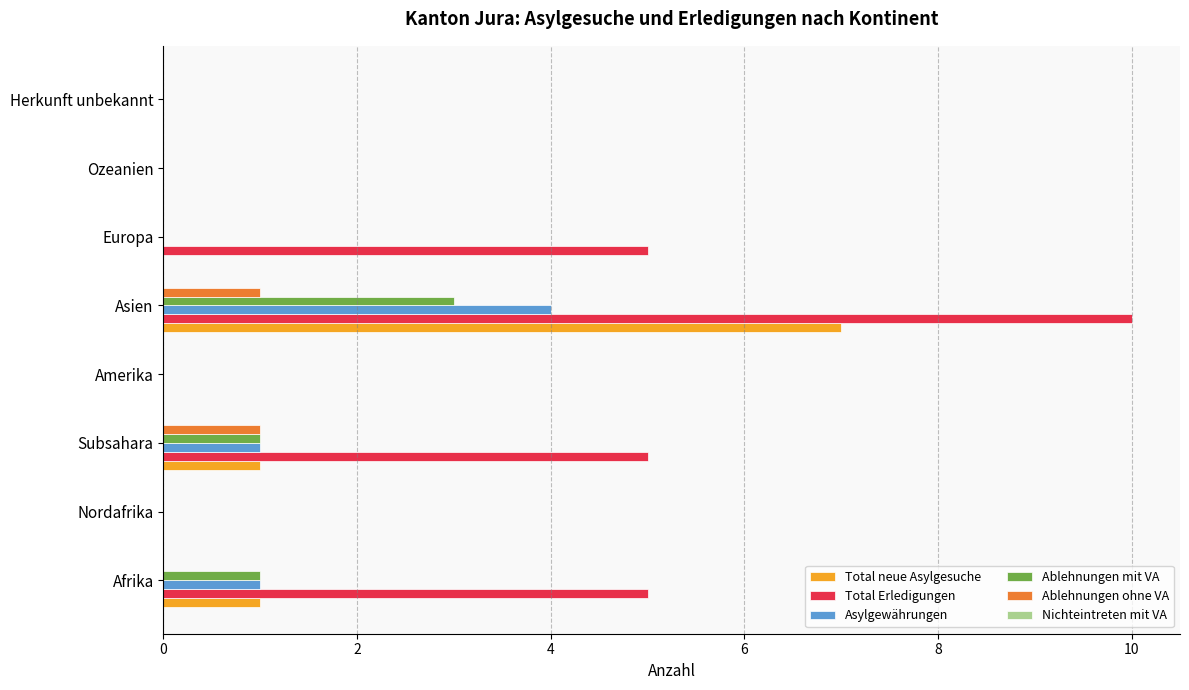

What is the sum of all Ablehnungen mit VA values?

5